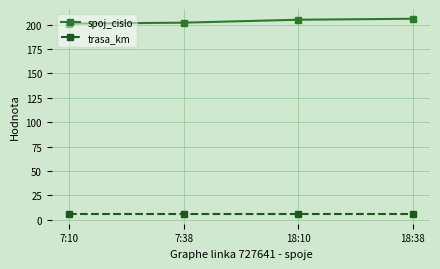

What position from the right is 18:38?

1